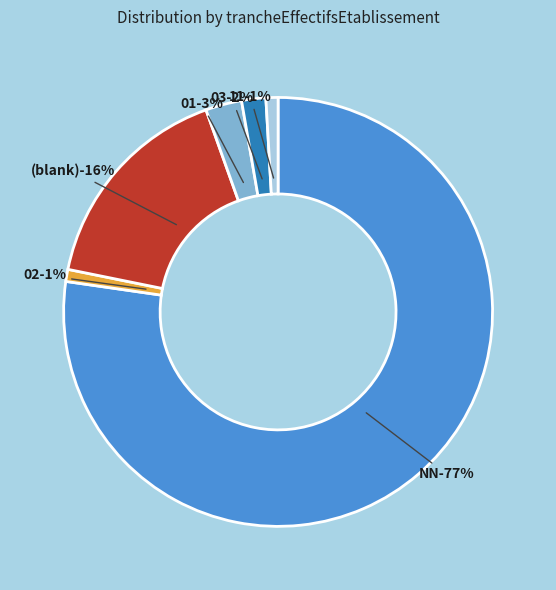

To the nearest percent, what is the combined percentage of 02 and ?

17%